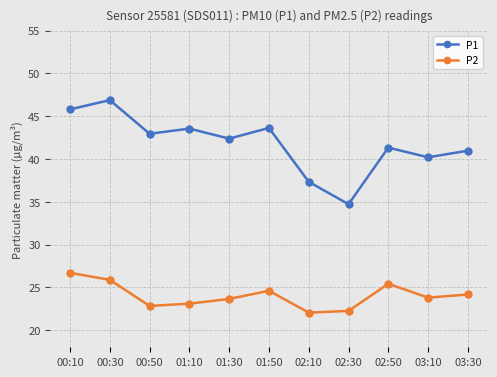

Which series has the widest spread of values?

P1